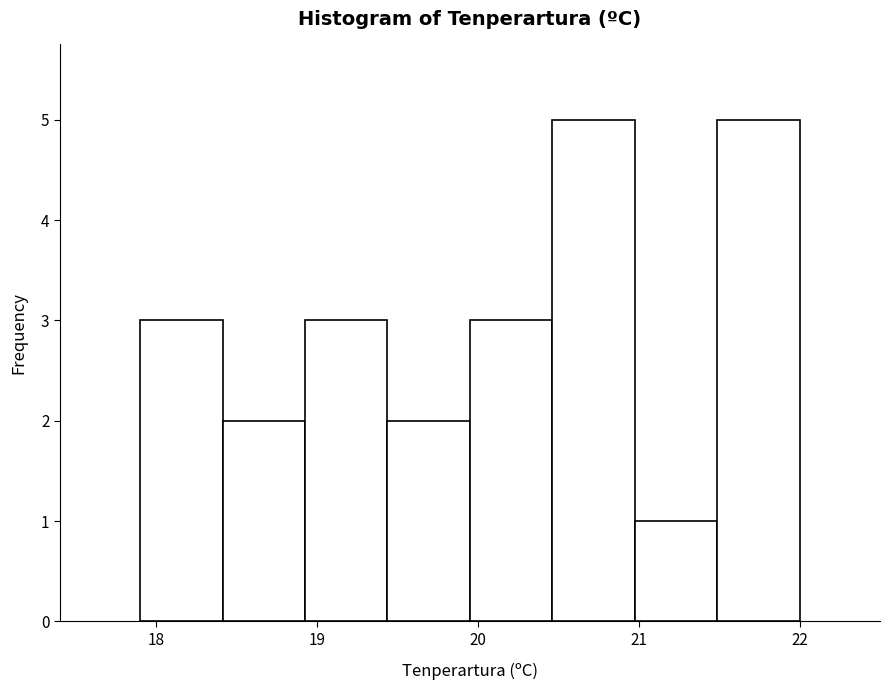

Reading left to right, transcribe this chart: for each bar, give the range it covers on the x-axis and its height. Neither the bar edges nor the heights are printed on the chart, so give them approximately, as read against the axes.

17.9 to 18.4: 3
18.4 to 18.9: 2
18.9 to 19.4: 3
19.4 to 20.0: 2
20.0 to 20.5: 3
20.5 to 21.0: 5
21.0 to 21.5: 1
21.5 to 22.0: 5